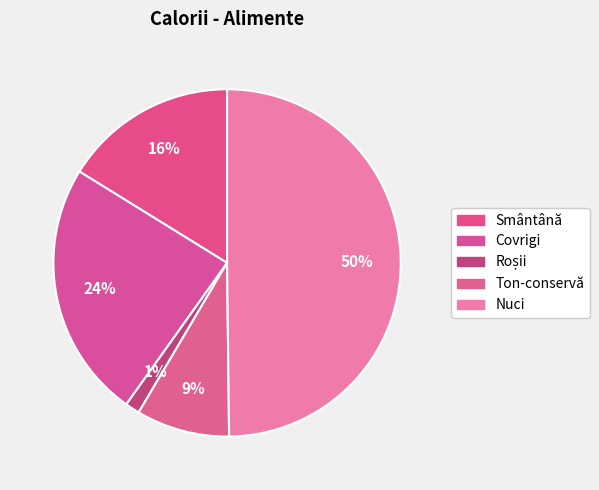

True or false: Smântână accounts for 16% of the total.

True